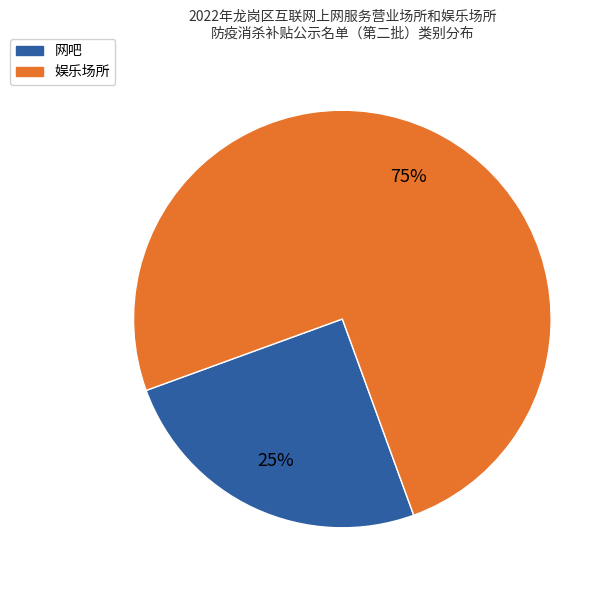

What is the majority slice?

娱乐场所